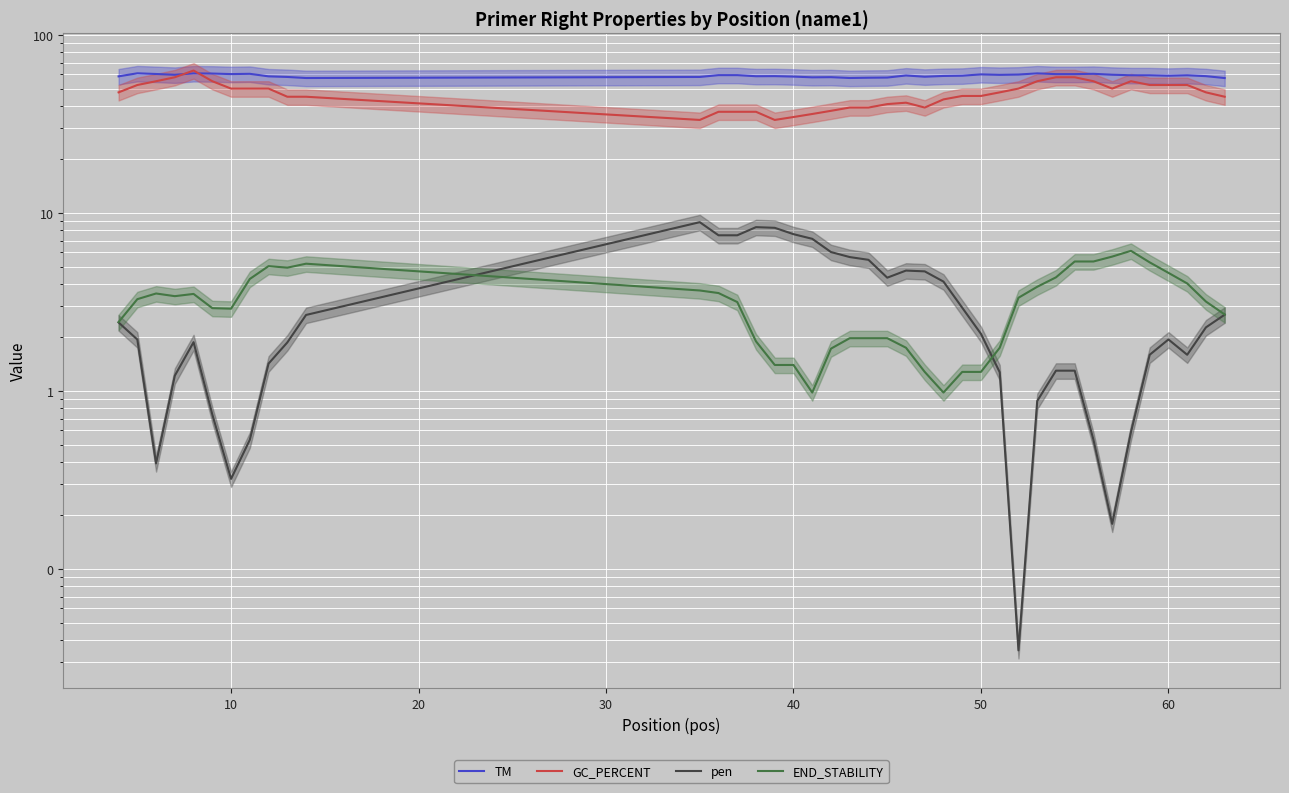

Rank the series at 20 from lowest to highest value.

pen, END_STABILITY, GC_PERCENT, TM